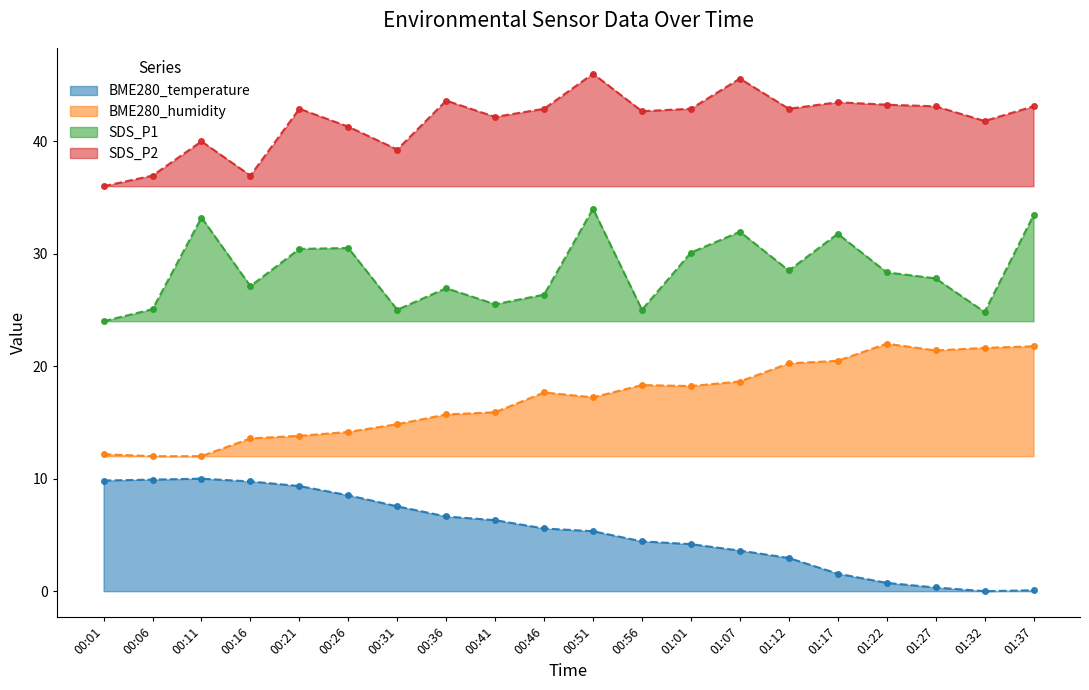

True or false: BME280_humidity has a value of 24.8 at 00:36.

False